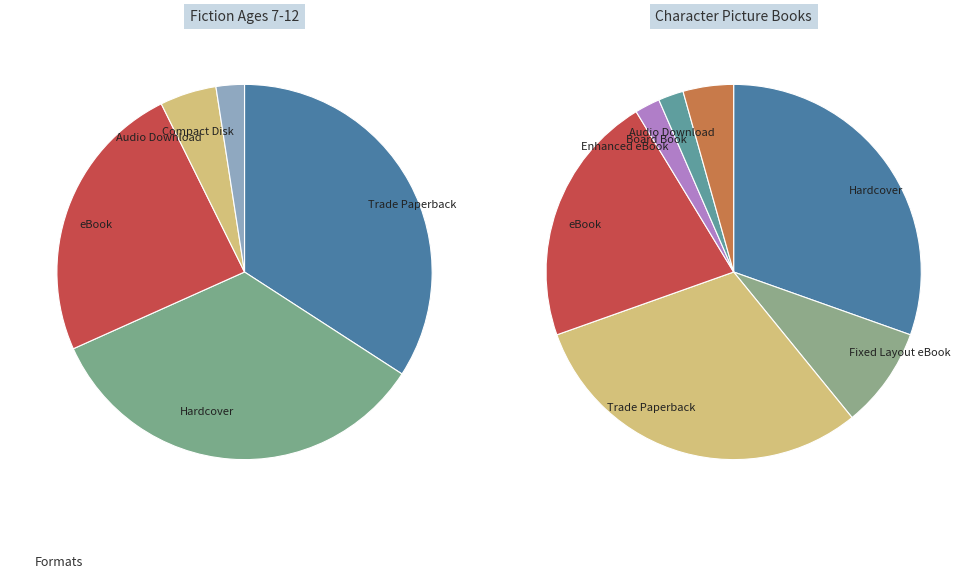

Does Compact Disk account for over 50% of the chart?

No